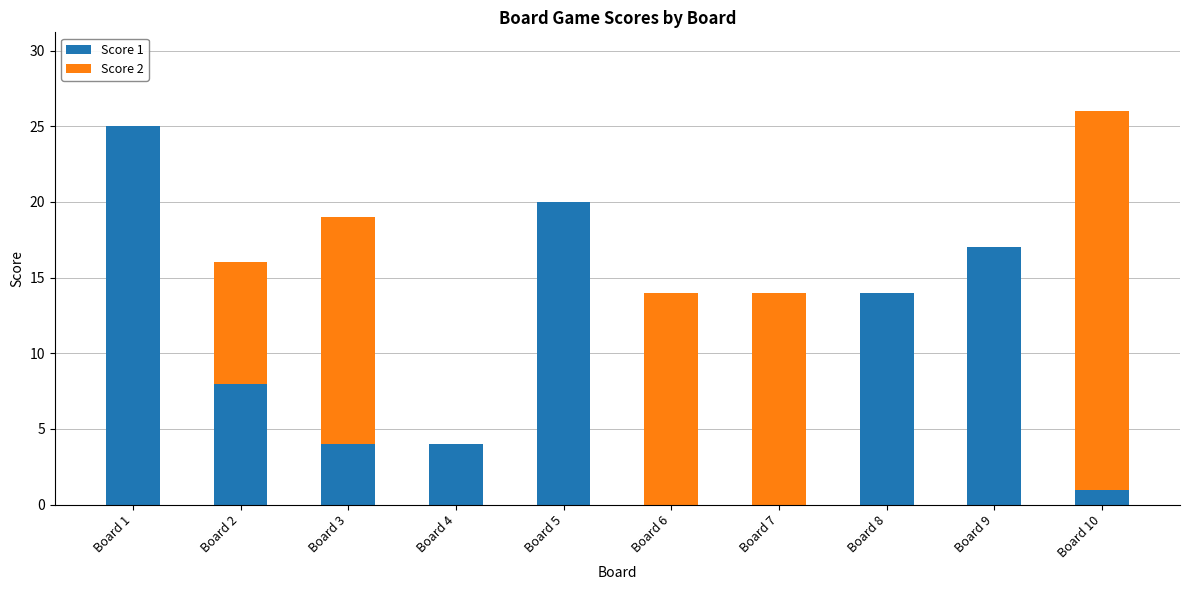

Reading left to right, what are the values for Score 1?

Board 1=25	Board 2=8	Board 3=4	Board 4=4	Board 5=20	Board 6=0	Board 7=0	Board 8=14	Board 9=17	Board 10=1